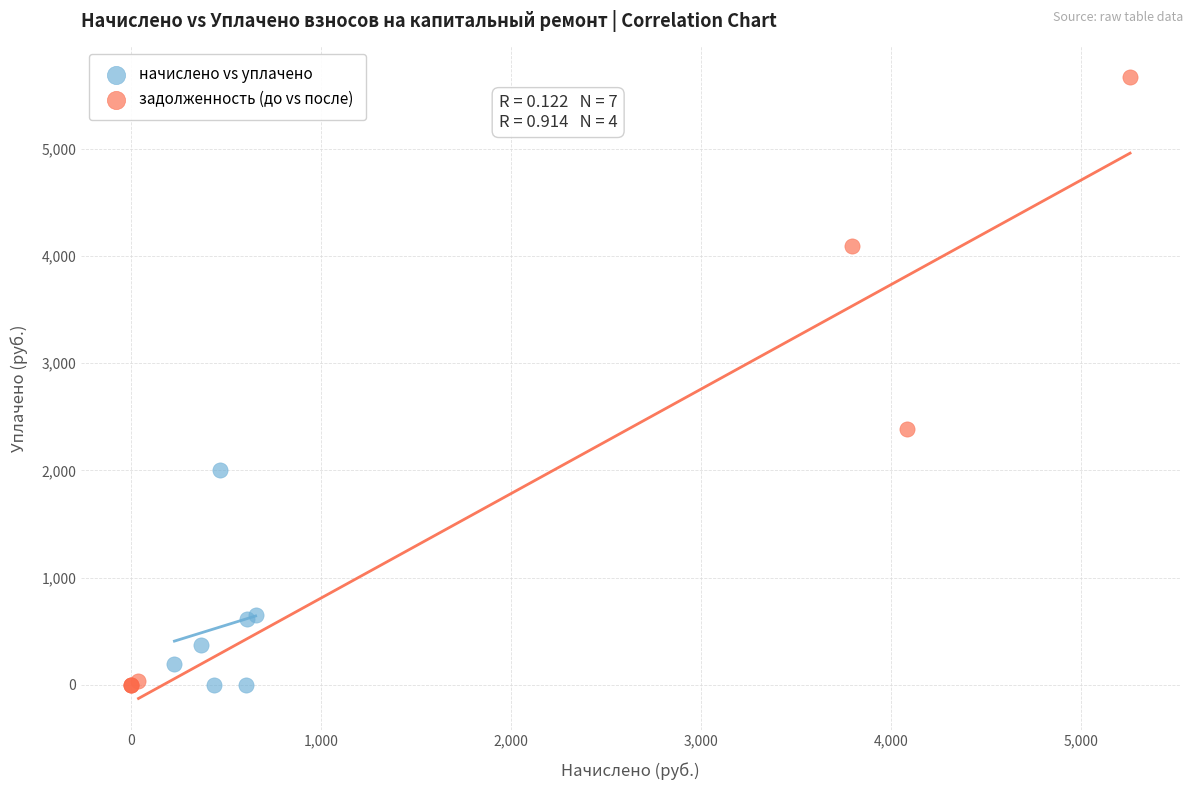

Which series contains the highest Y value?

задолженность (до vs после)